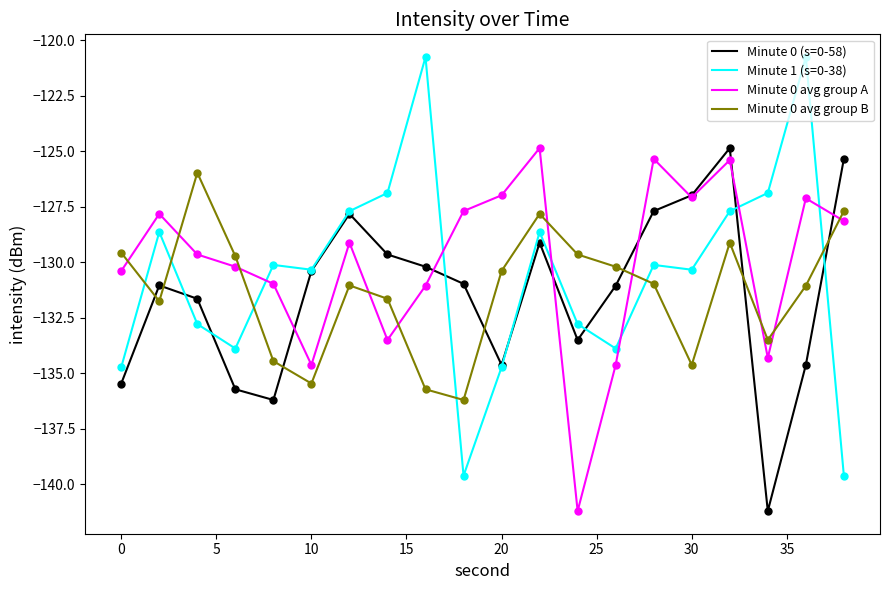

True or false: Minute 0 avg group B and Minute 0 avg group A cross at least once.

True